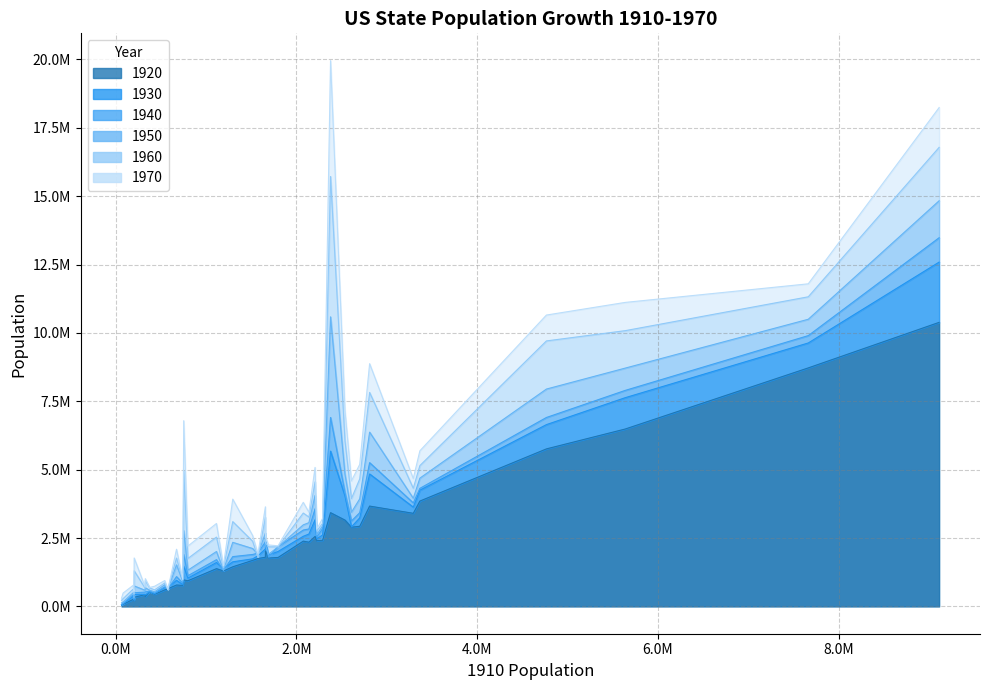

Reading right to left, extract all data points from this chart.

1920_POPULATION: 1683724	604397	8720017	783389	2028283	5759394	646872	2559123	10385227	360350	3155900	443083	77407	1296372	548889	3404055	1790618	2387125	3668412	3852356	1449661	768014	1798509	2416630	1769257	2404021	2930390	6485280	431866	255912	2895832	968470	223003	1380631	939629	3426861	1752204	334162	55036	2348174
1930_POPULATION: 1738765	687497	9631350	953786	2396040	6646697	680845	3170276	12588066	423317	4041334	465293	91058	1377963	537606	3629367	2009821	2563953	4842325	4249614	1631526	797423	2101593	2614589	1880999	2470939	3238503	7630654	445032	368336	2908506	1468211	238380	1606903	1035791	5677251	1854482	435573	59278	2646248
1940_POPULATION: 1899804	713346	9900180	1089684	2336434	6907612	641935	3571623	13479142	531818	4160165	491524	110247	1315834	559456	3784664	2183796	2792300	5256106	4316721	1821244	847226	2363880	2845627	1801028	2538268	3427796	7897241	524873	423330	3123723	1897414	266505	1709242	1123296	6907387	1949387	499261	72524	2832961
1950_POPULATION: 2117027	791896	10498012	1521341	2233351	7946627	619636	4061929	14830192	681187	4835329	533242	160083	1325510	591024	3954653	2178914	2982483	6371766	4690514	2343001	913774	2683516	2944806	1905299	2621073	3934224	8712176	588637	499794	3444578	2771305	318085	2007280	1325089	10586223	1909511	749587	128643	3061743
1960_POPULATION: 2382594	859488	11319366	1768687	2328284	9706397	632446	4556155	16782304	951023	6066782	606921	285278	1411330	674767	4319813	2178141	3413864	7823194	5148578	3100689	969265	3257022	3038156	2178611	2757537	4662498	10081158	667191	632772	3943116	4951560	446292	2535234	1753947	15717204	1786272	1302161	226167	3266740
1970_POPULATION: 2590516	946725	11793909	2091385	2559229	10652017	617761	5082059	18236967	1016000	7168164	737681	488738	1483493	694409	4676501	2216912	3804971	8875083	5689170	3922399	992048	3641306	3218706	2246578	2824376	5193669	11113976	712567	768561	4589575	6789443	548104	3031709	2207259	19953134	1923295	1770900	300382	3444165